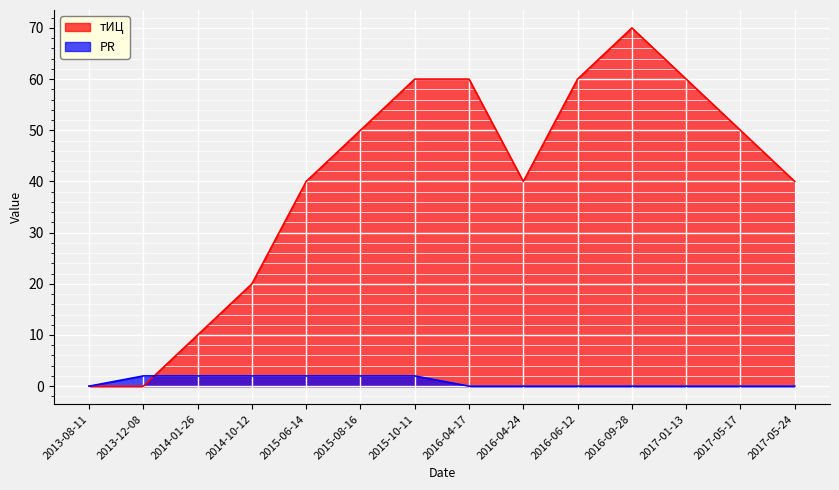

List the series in order of their peak value, highest first.

тИЦ, PR